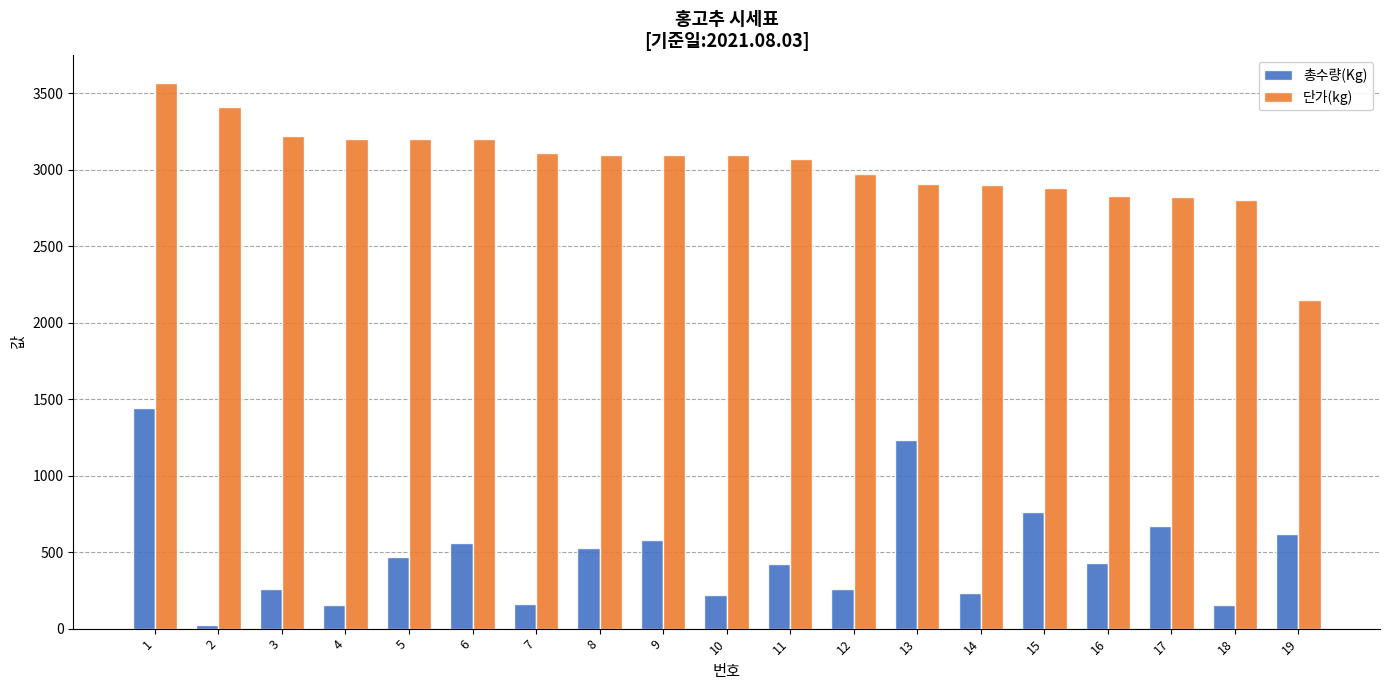

What is the average value of the 단가(kg) series?

3028